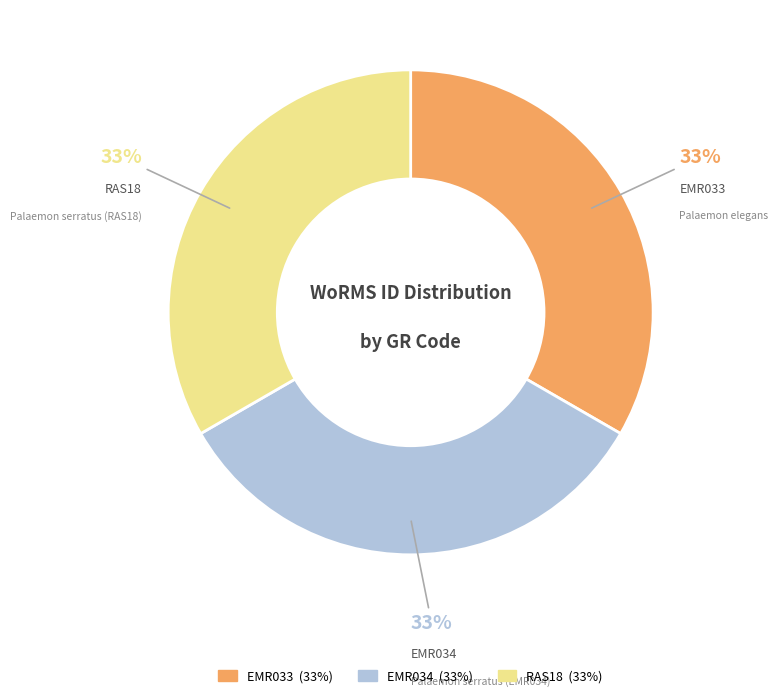

What percentage is the RAS18 slice, to the nearest percent?

33%